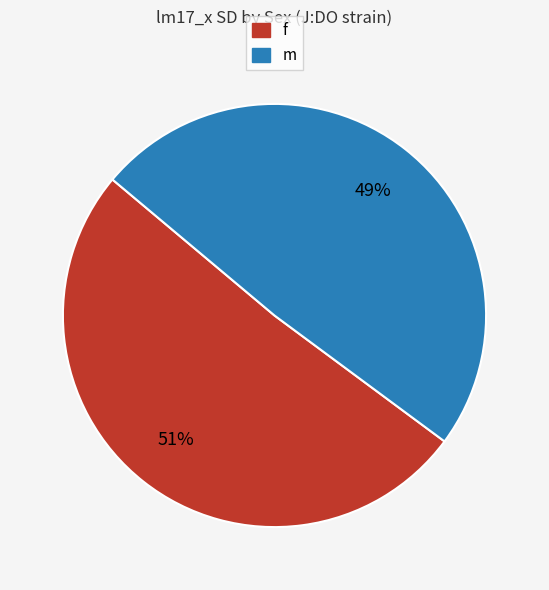

Which category has the biggest portion of the pie?

f